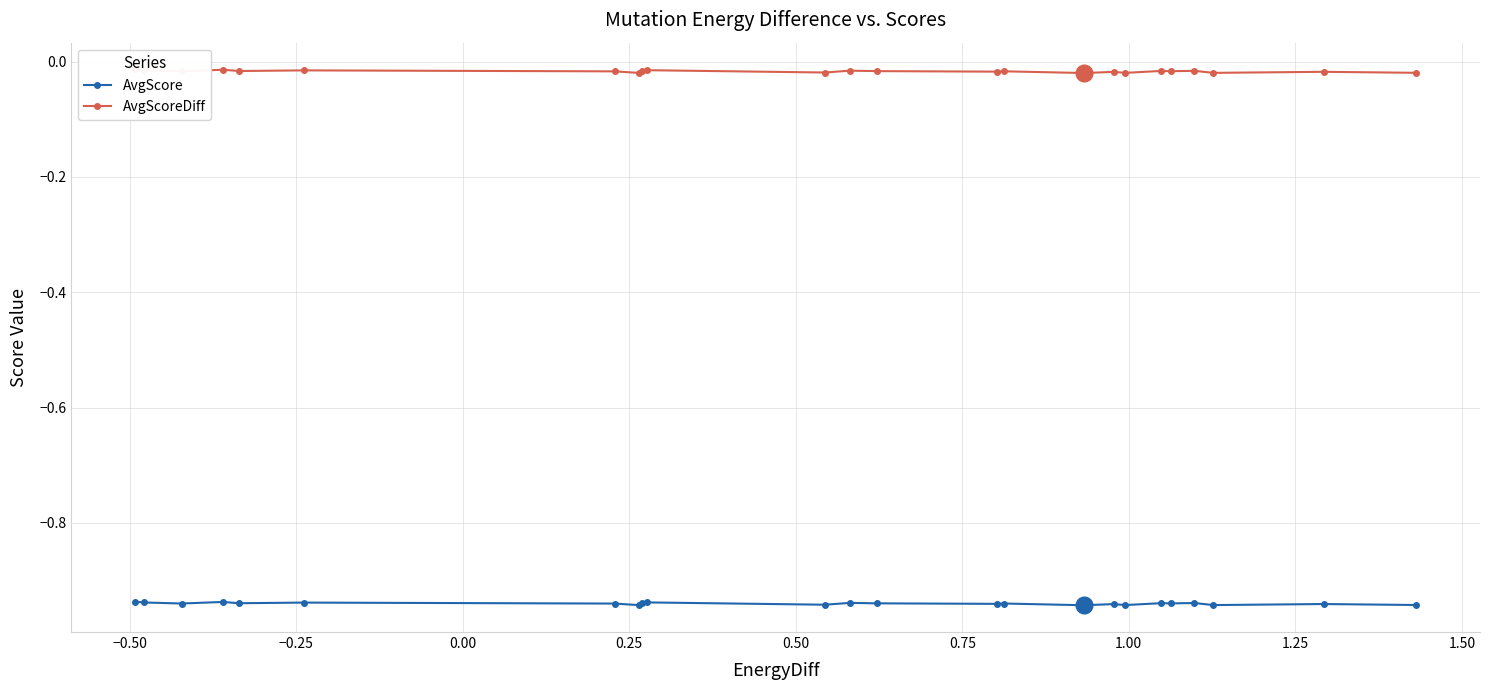

True or false: AvgScoreDiff and AvgScore cross at least once.

False